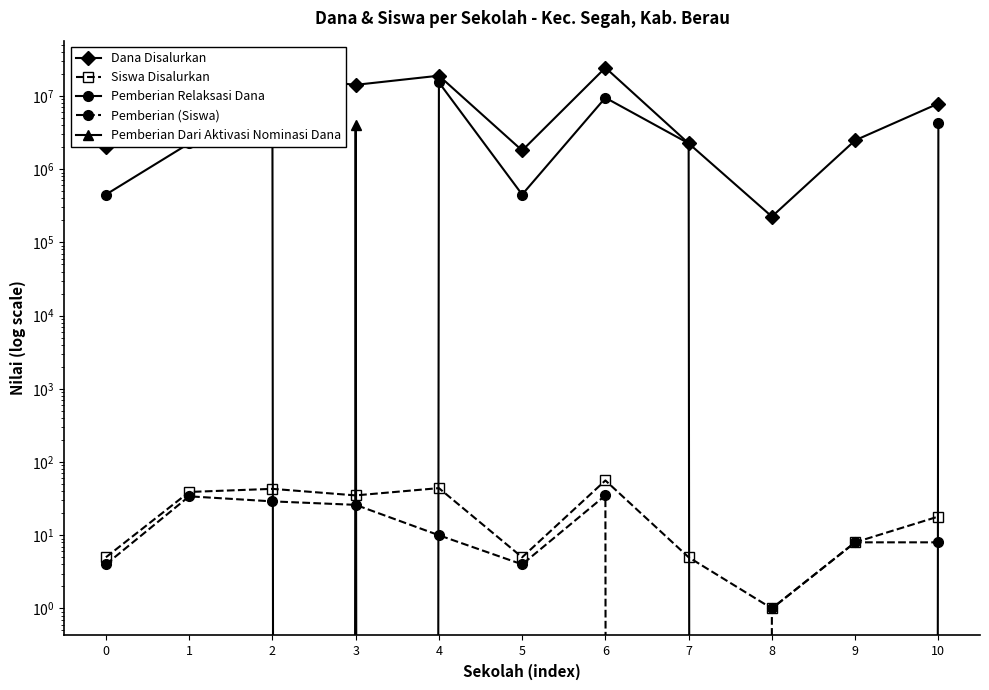

How many distinct data groups are displayed?

5